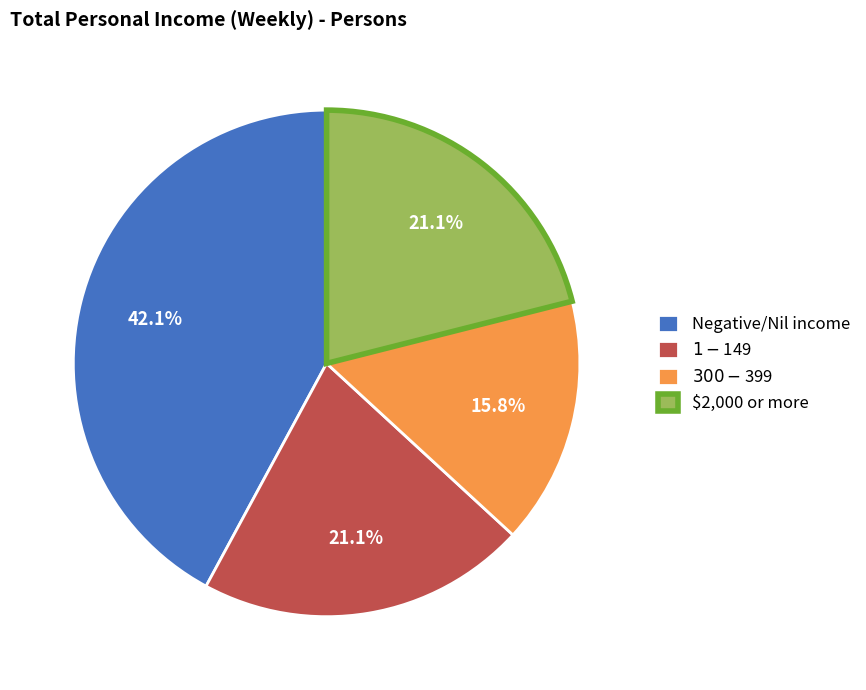

To the nearest percent, what percentage of the pie is $300-$399?

16%